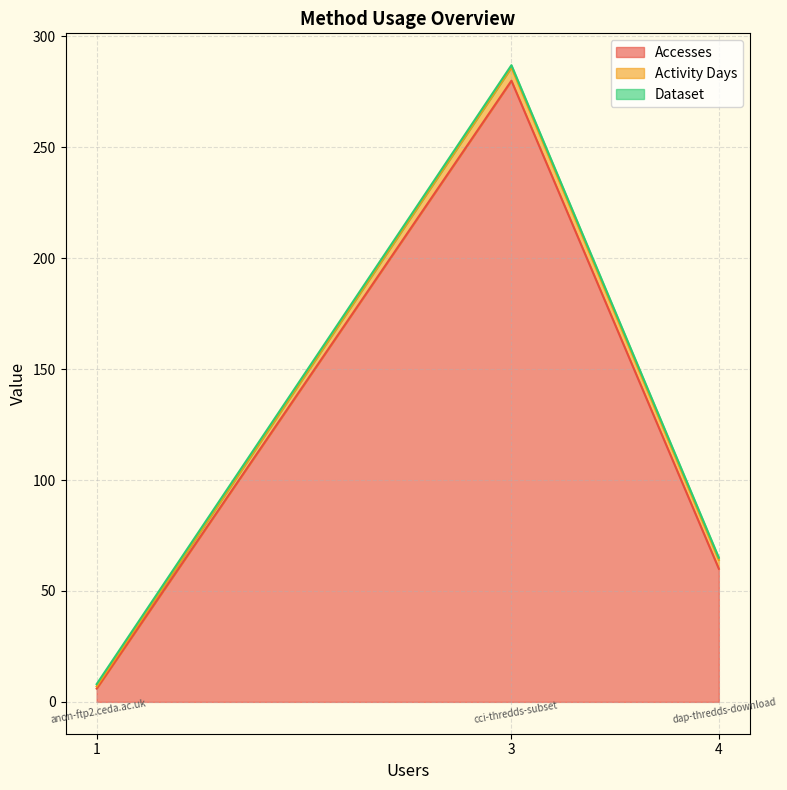

Does the chart display data point markers on the line(s)?

No